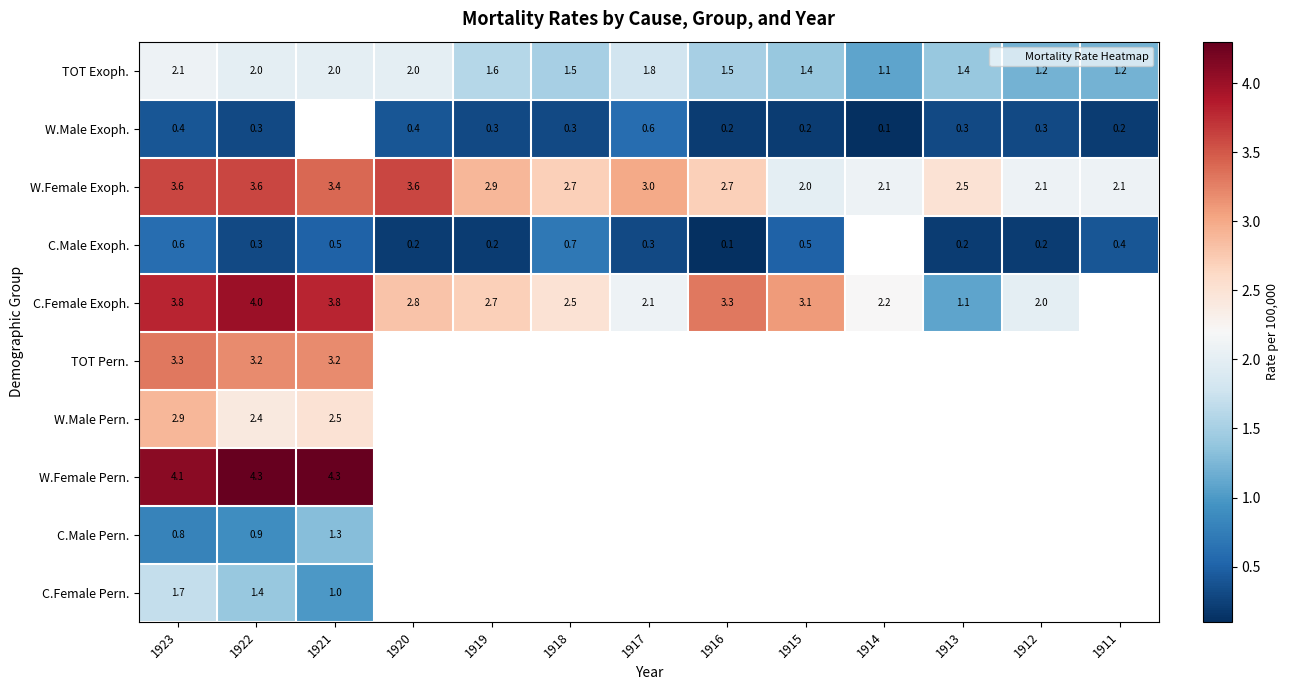

What is the greatest value displayed?

4.3